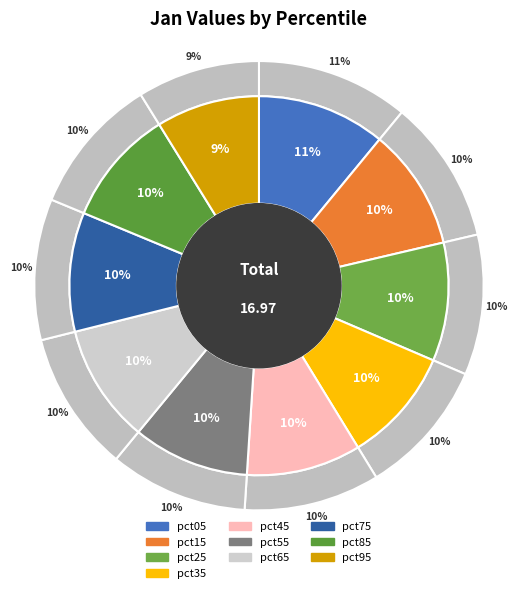

Does pct25 account for over 50% of the chart?

No